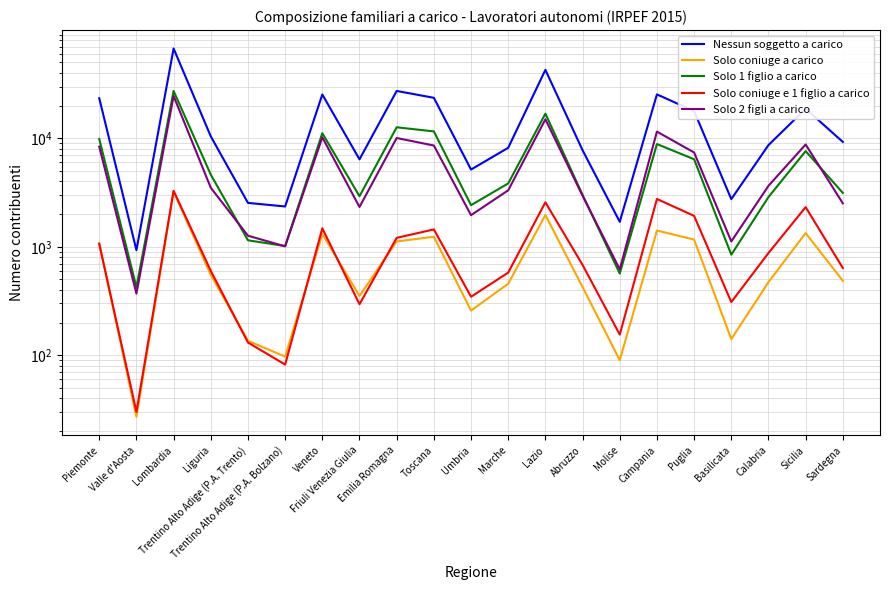

Rank the categories by Solo coniuge e 1 figlio a carico value from highest to lowest.

Lombardia, Campania, Lazio, Sicilia, Puglia, Veneto, Toscana, Emilia Romagna, Piemonte, Calabria, Abruzzo, Sardegna, Liguria, Marche, Umbria, Basilicata, Friuli Venezia Giulia, Molise, Trentino Alto Adige (P.A. Trento), Trentino Alto Adige (P.A. Bolzano), Valle d'Aosta